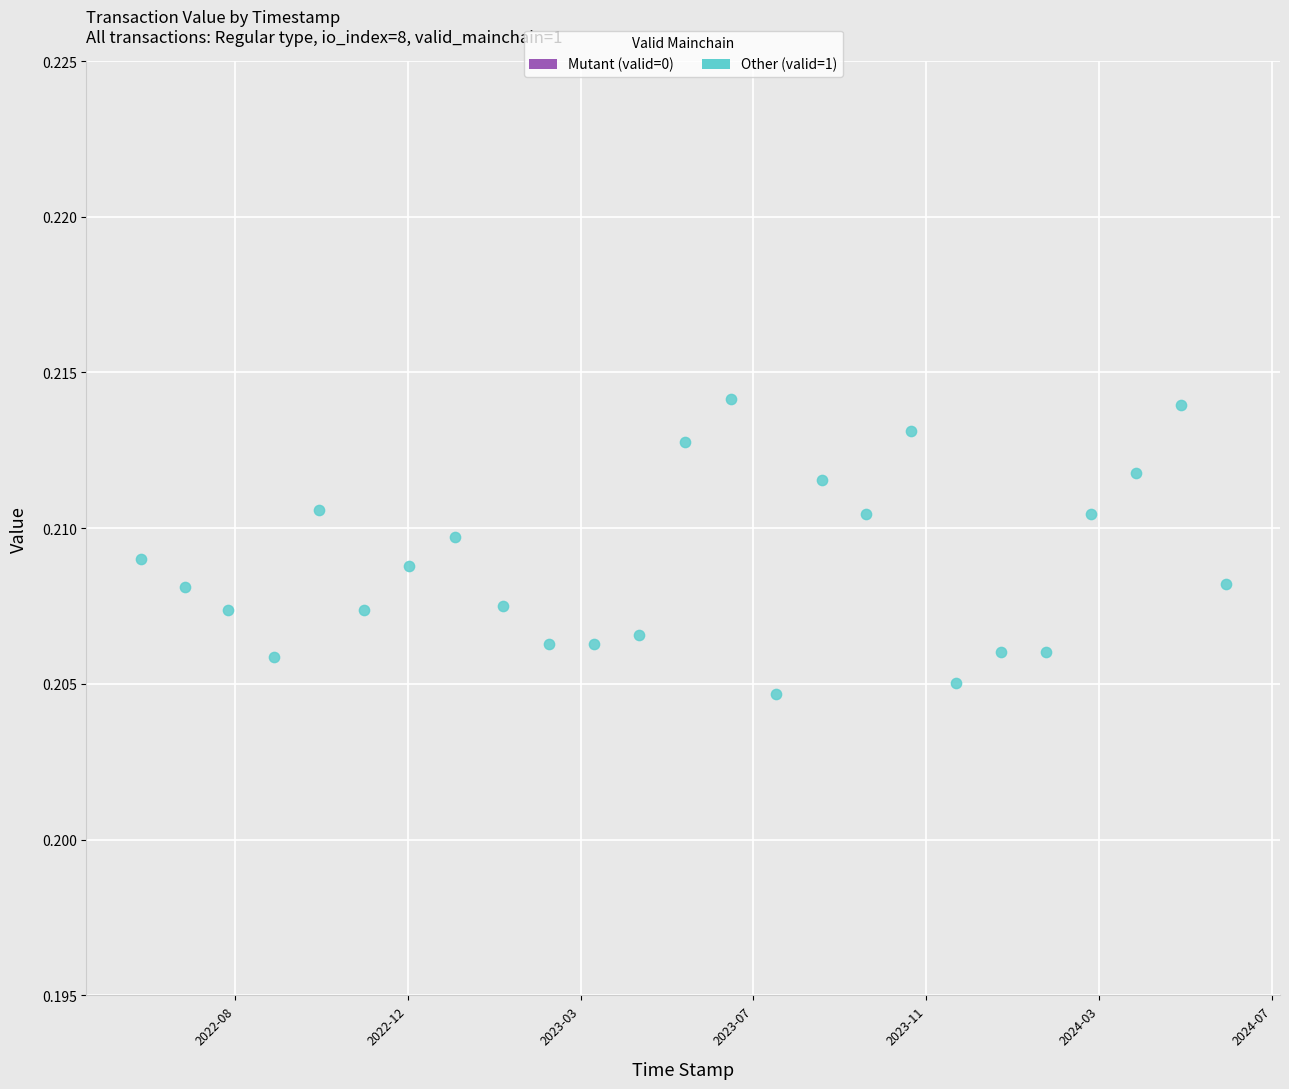

What is the range of X values (max minus min)?

62785734.0